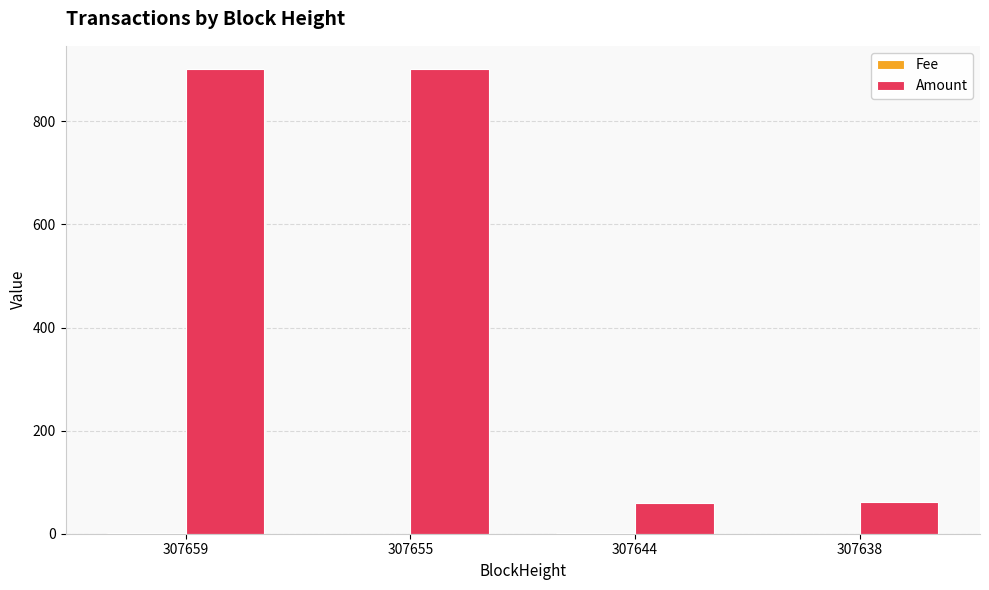

The value of Amount at 307644 is 60.1. True or false?

True